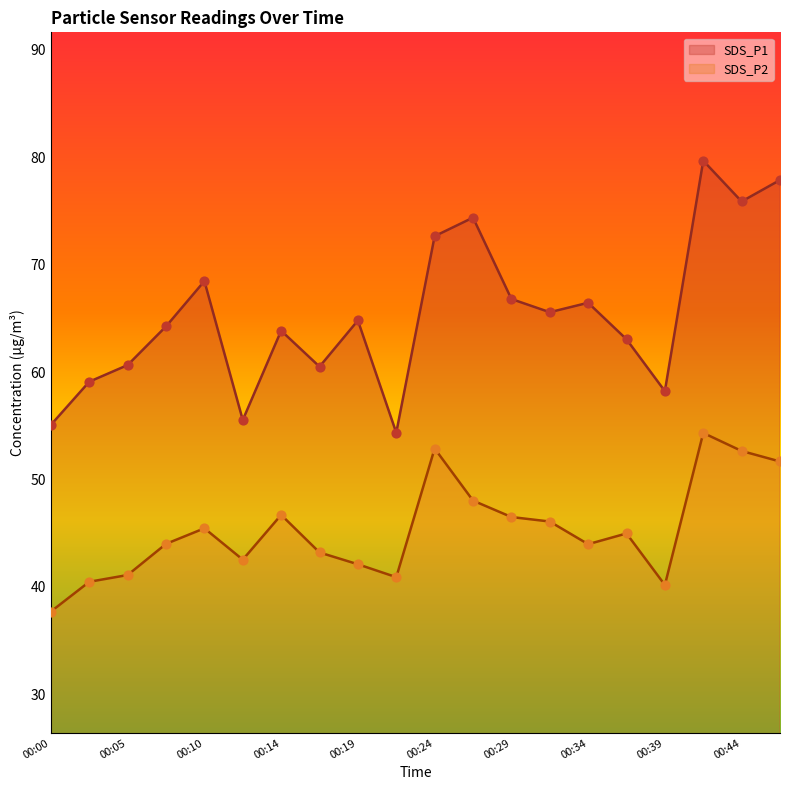

What is the total value across all series at 00:05?

101.8